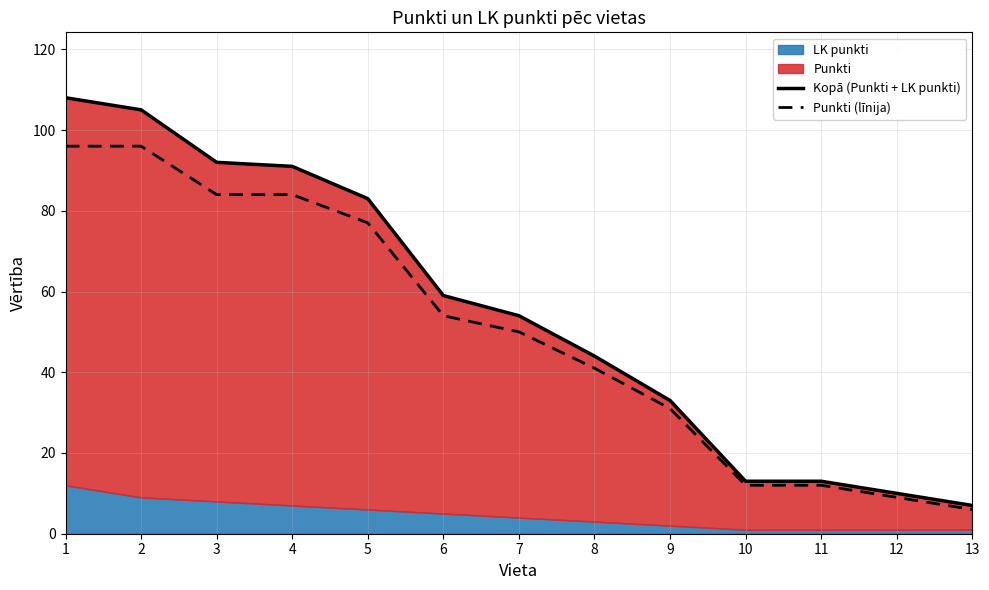

True or false: Kopā (Punkti + LK punkti) and Punkti (līnija) intersect in this chart.

False